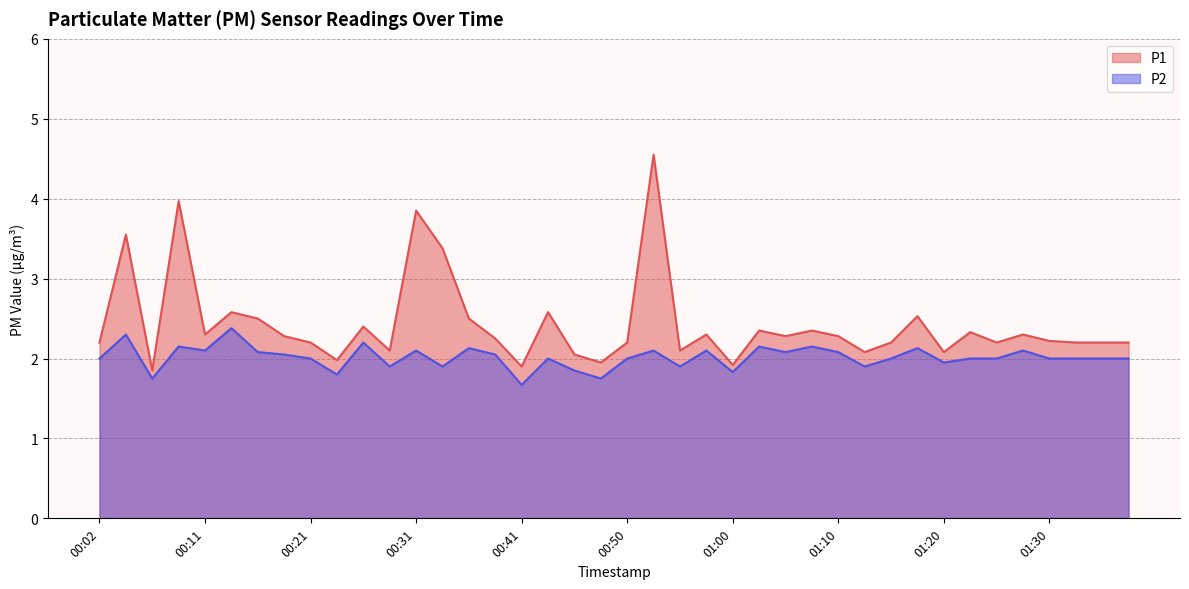

The value of P2 at 01:15 is 2.0. True or false?

True